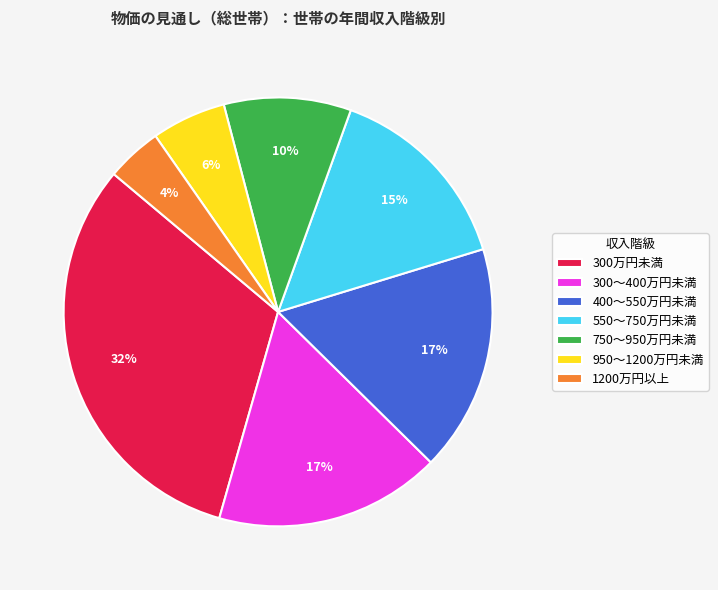

To the nearest percent, what is the difference between the 950～1200万円未満 and 400～550万円未満 slice percentages?

11%